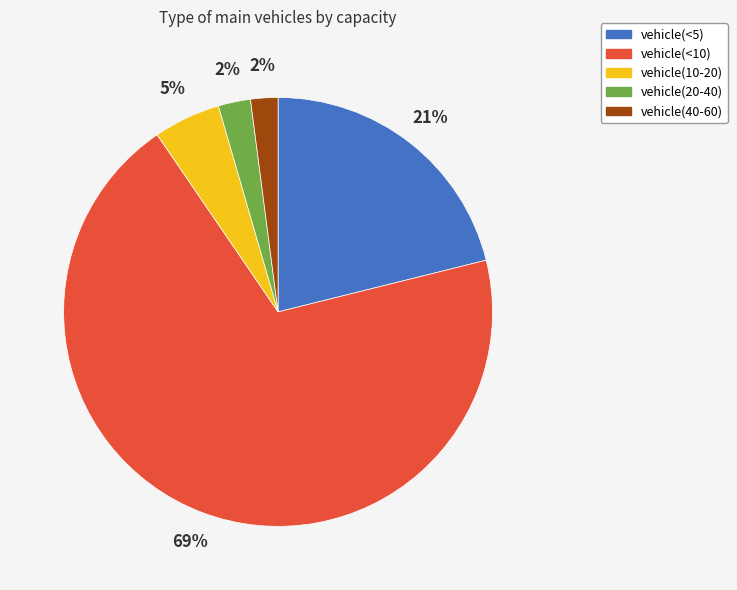

Which has a higher value, vehicle(20-40) or vehicle(<5)?

vehicle(<5)